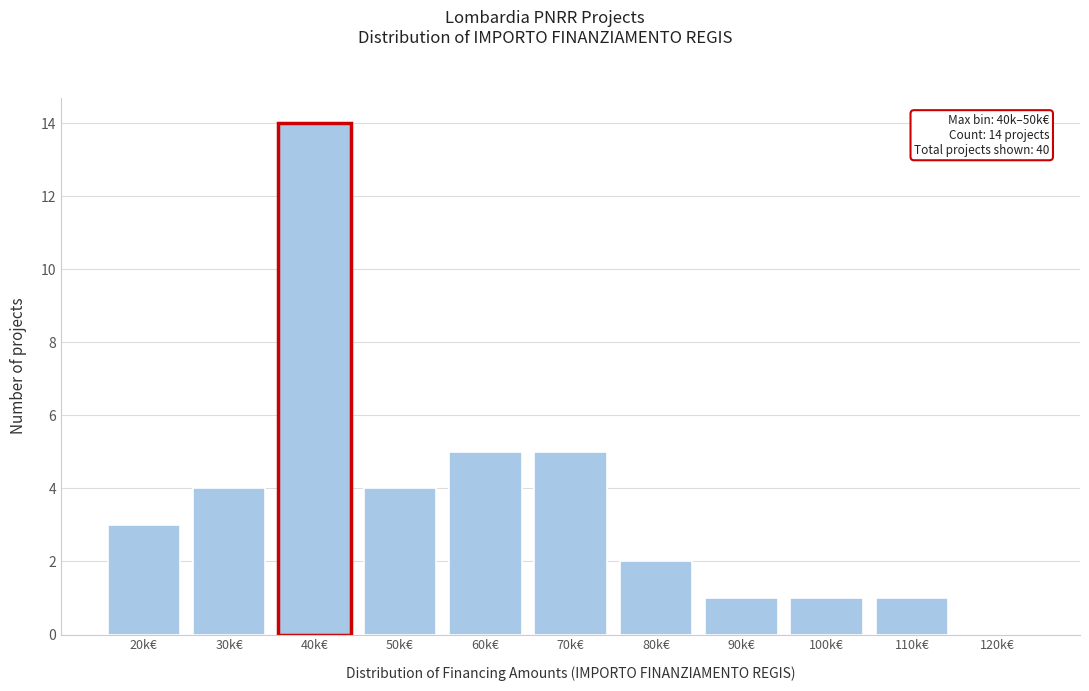

Reading right to left, list all the values displayed in this chart.

120k€=0	110k€=1	100k€=1	90k€=1	80k€=2	70k€=5	60k€=5	50k€=4	40k€=14	30k€=4	20k€=3